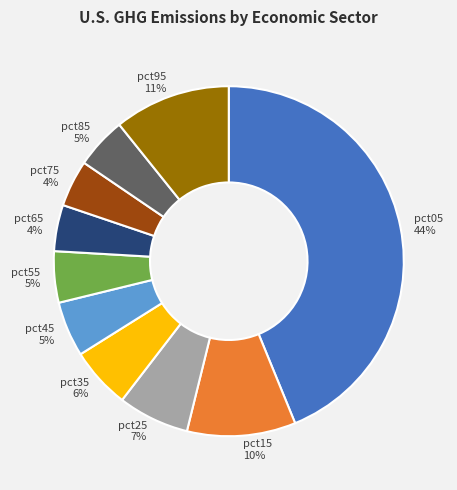

Which category has the biggest portion of the pie?

pct05